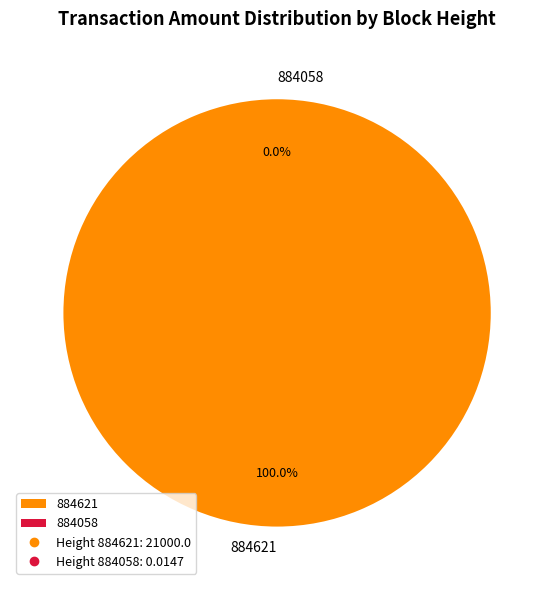

True or false: 884621 accounts for 99% of the total.

False